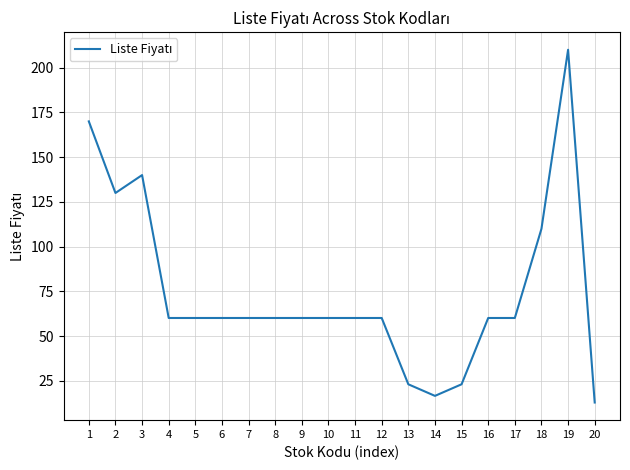

True or false: there are more than 1 points higher than both neighbors.

True